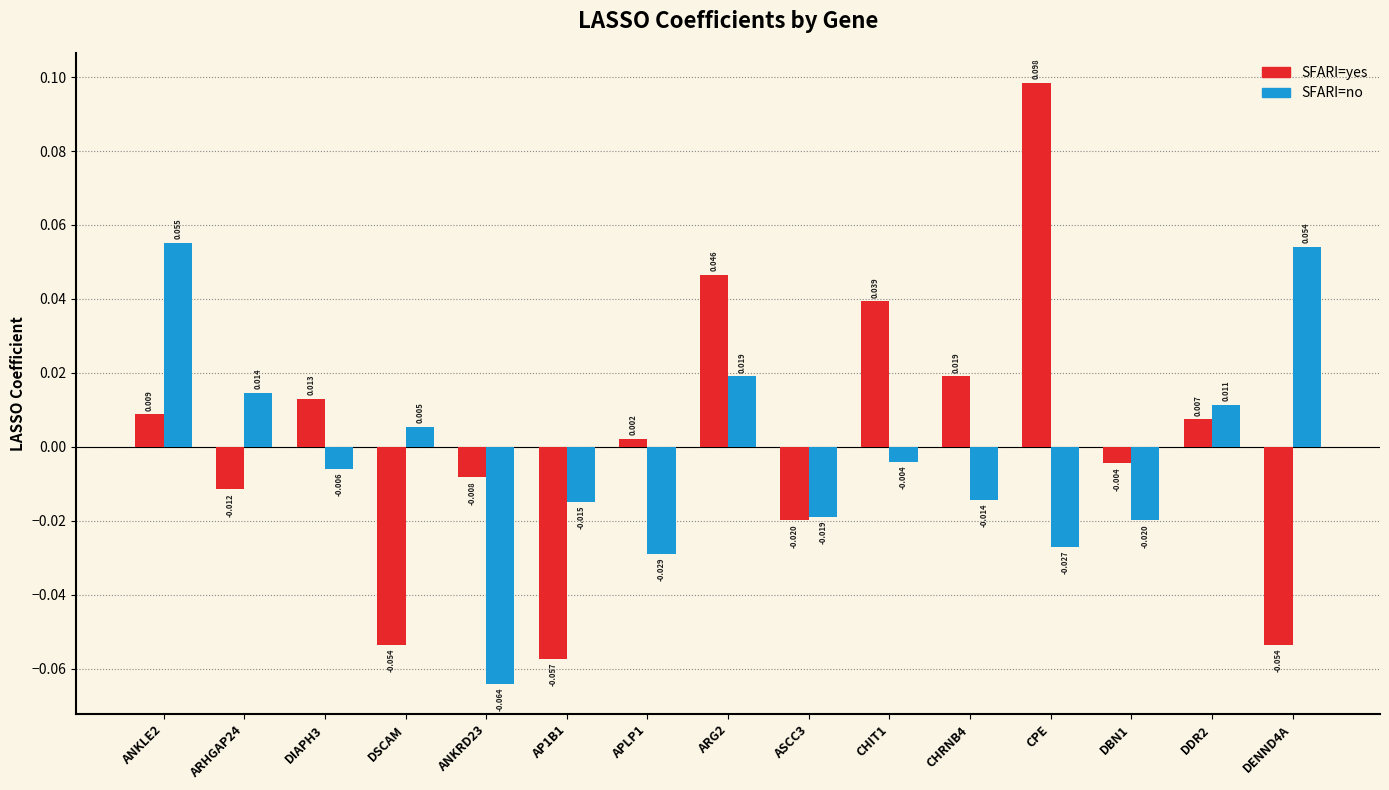

Which series has the largest range (max minus min)?

SFARI=yes